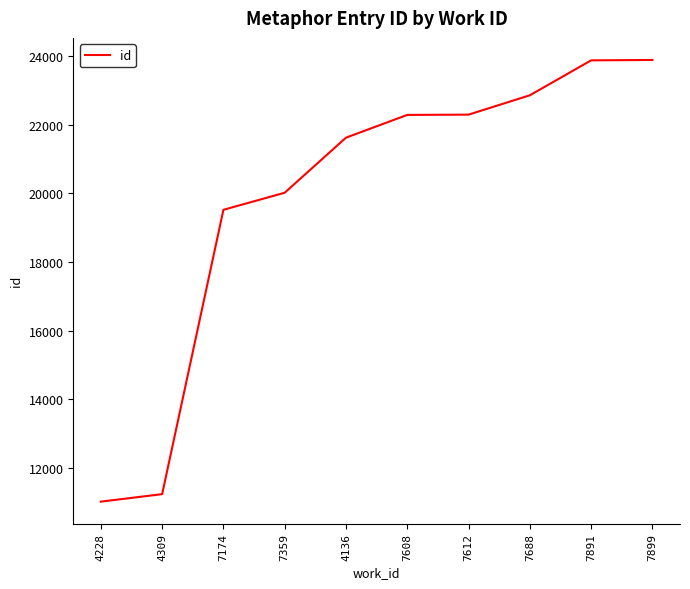

At which label is the value closest to 17451?

7174